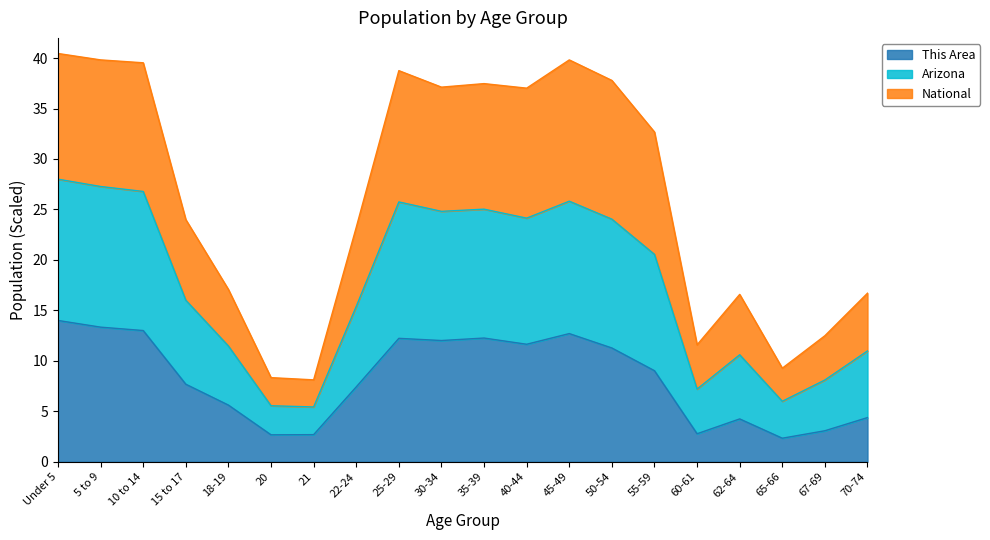

Which category has the highest value across all series?

Under 5